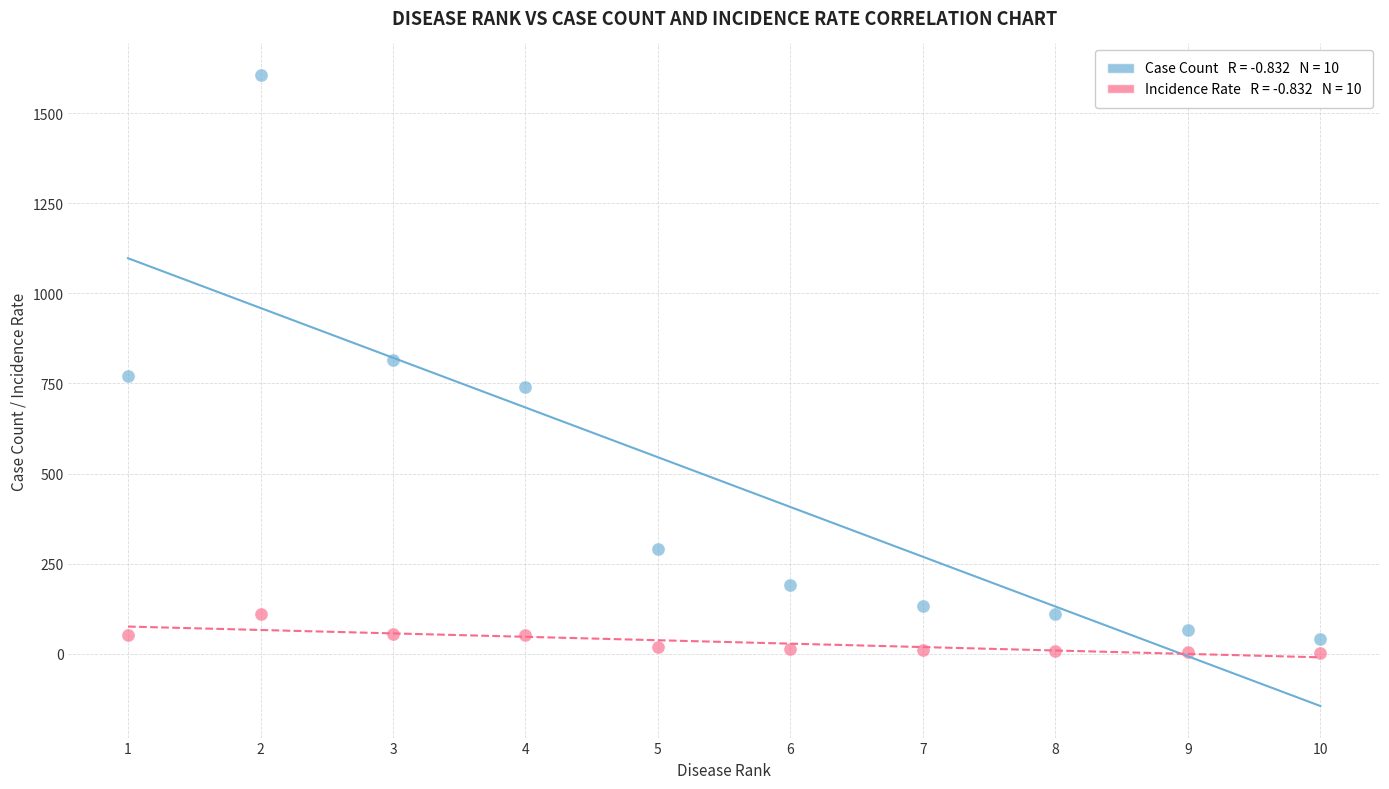

Across all data points, what is the range of X values (max minus min)?

9.0